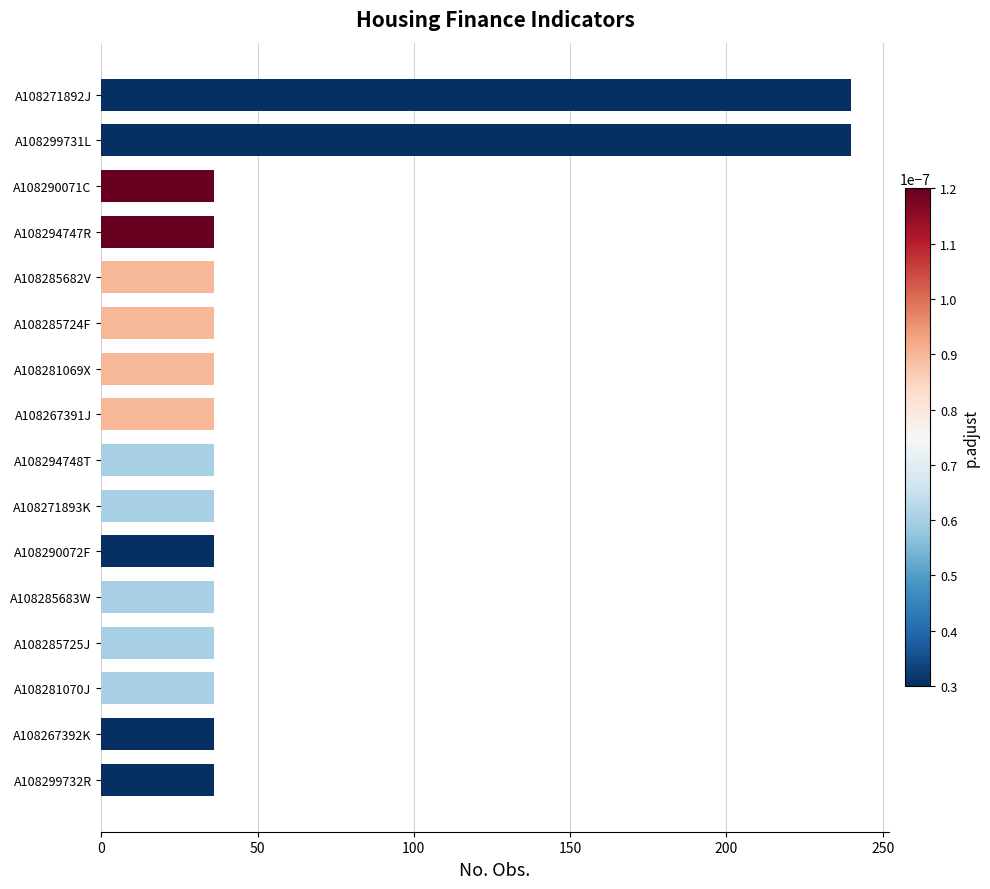

Are the bars grouped side by side (vs. stacked)?

No